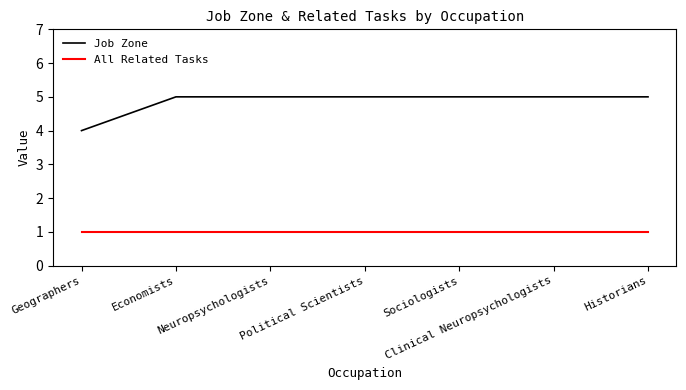

At how many categories does at least one series exceed 2?

7